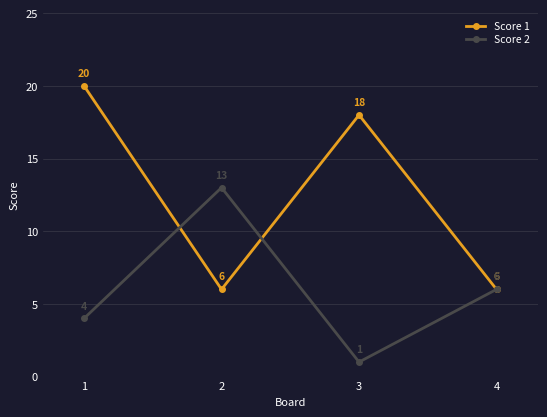

What is the average value of the Score 2 series?

6